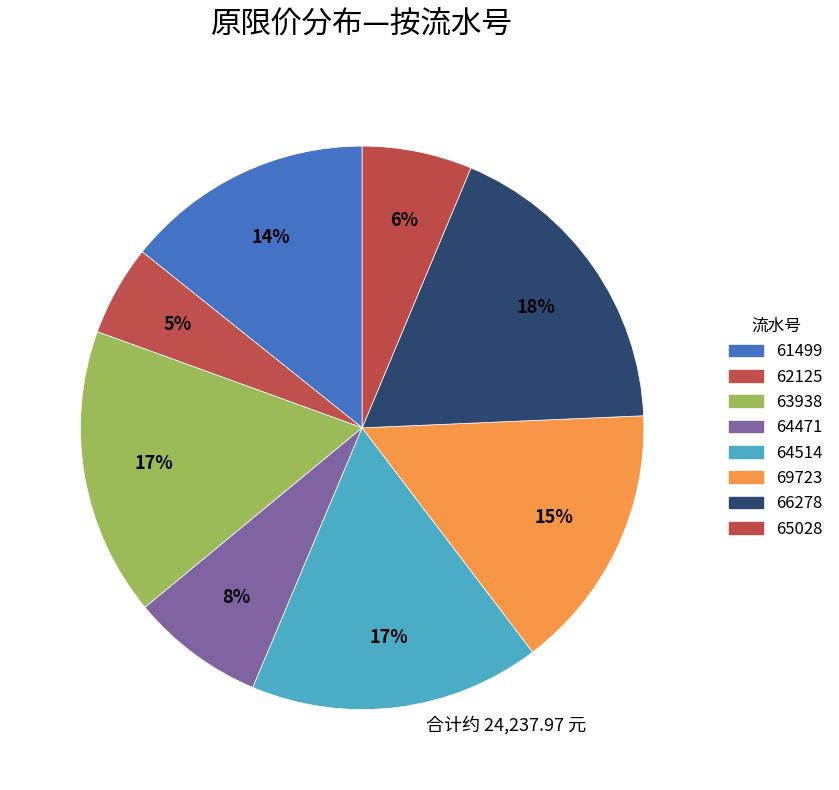

To the nearest percent, what percentage of the pie is 65028?

6%